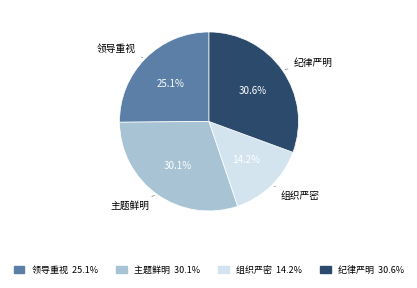

Which slice is the smallest?

组织严密